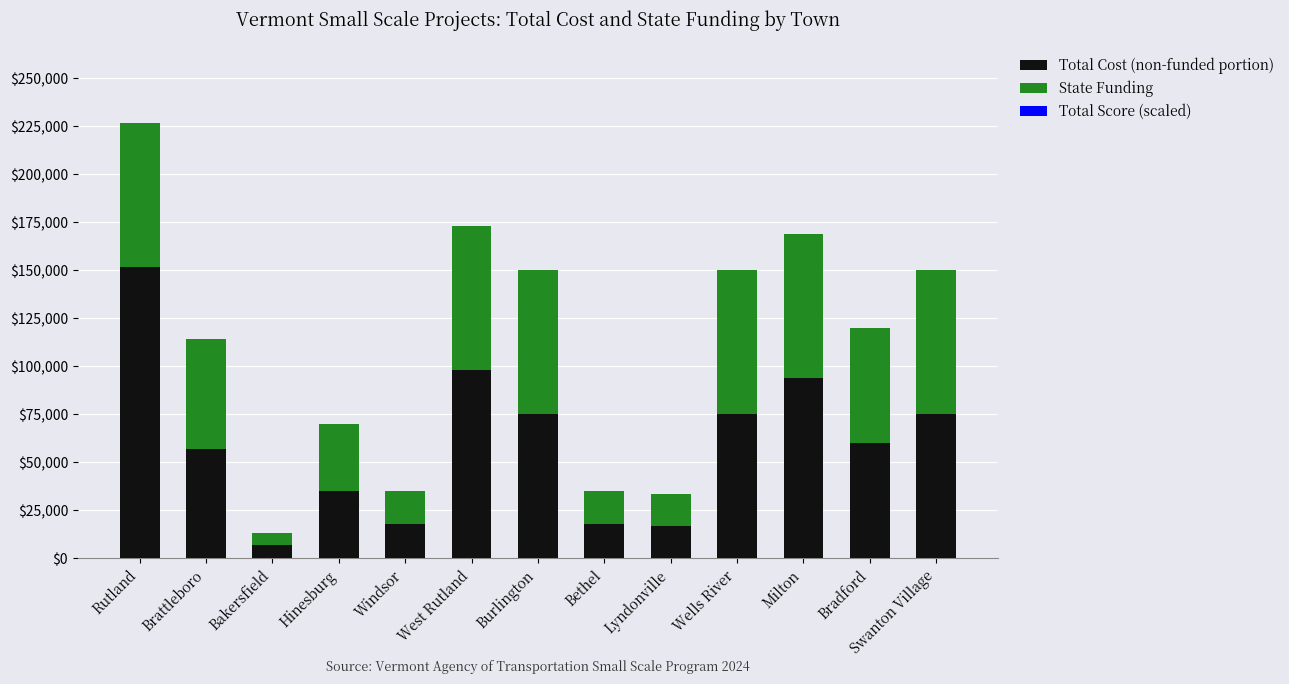

At which category is the sum across all series the highest?

Rutland